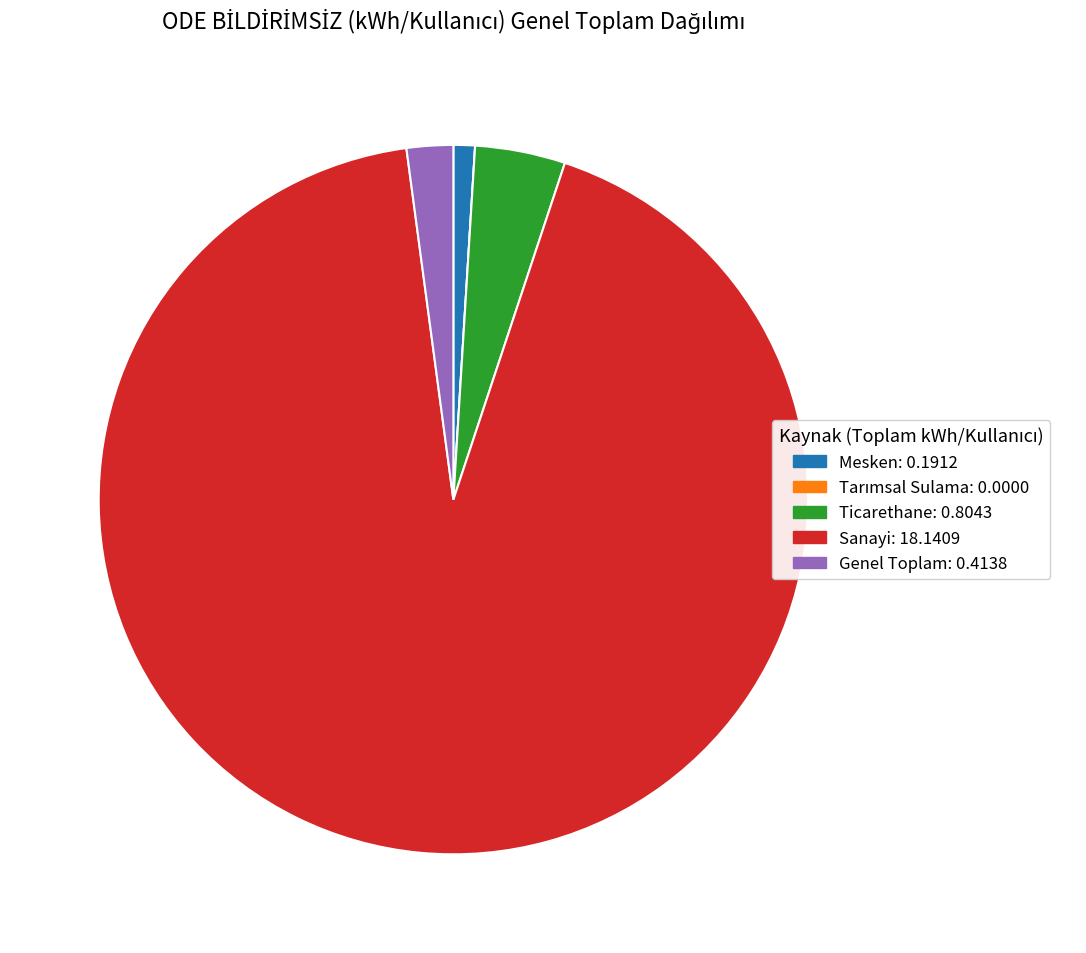

Is Sanayi the majority of the pie?

Yes